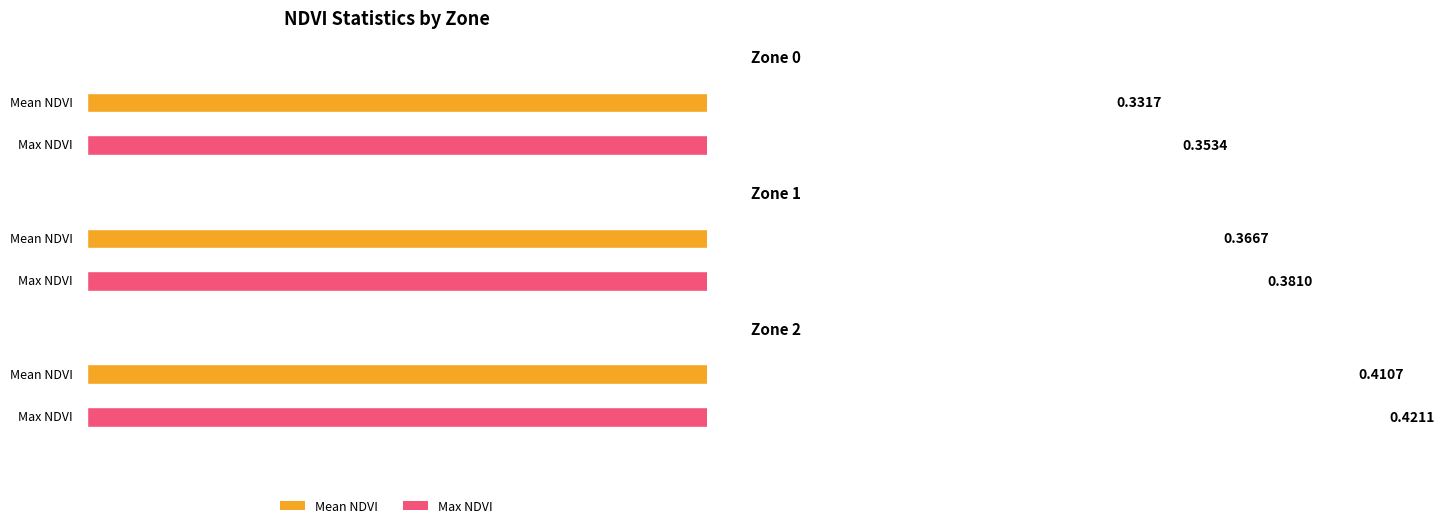

Reading left to right, list all the values displayed in this chart.

Mean NDVI: 0.3	0.4	0.4
Max NDVI: 0.4	0.4	0.4